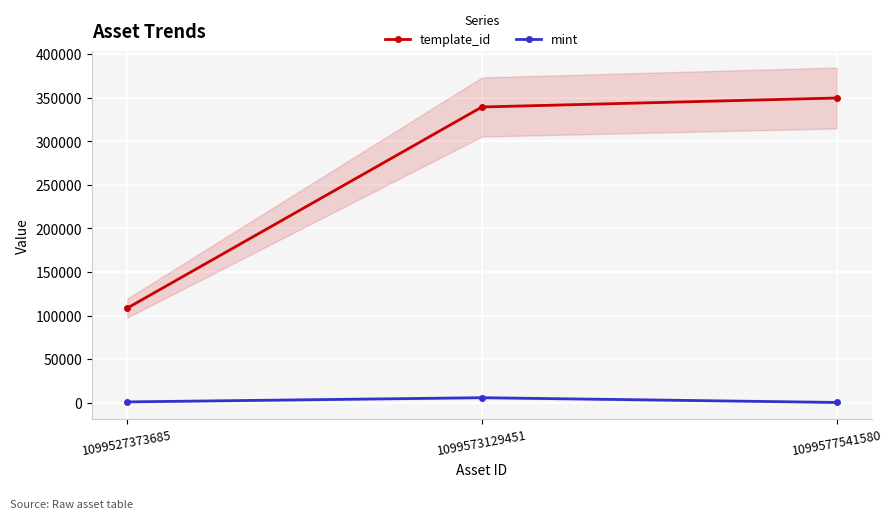

Which has a higher value, 1099577541580 or 1099573129451?

1099577541580